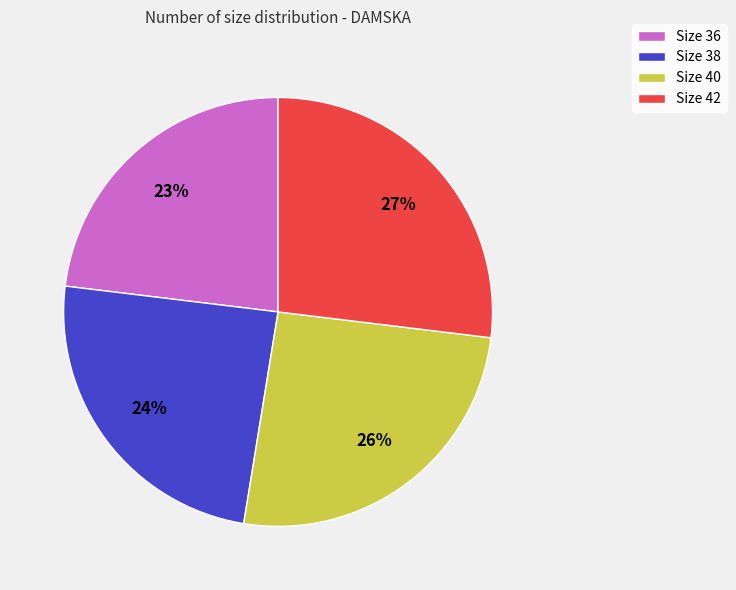

Count the number of slices in the pie.

4